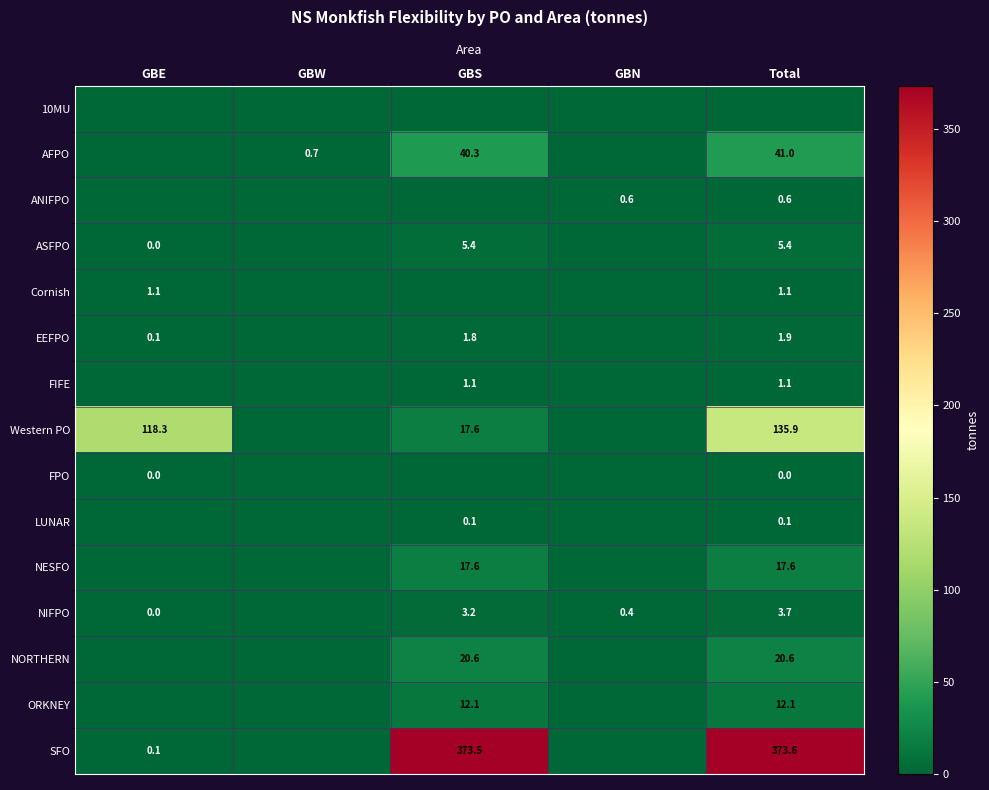

True or false: Cornish has a value of 1.9 at GBE.

False